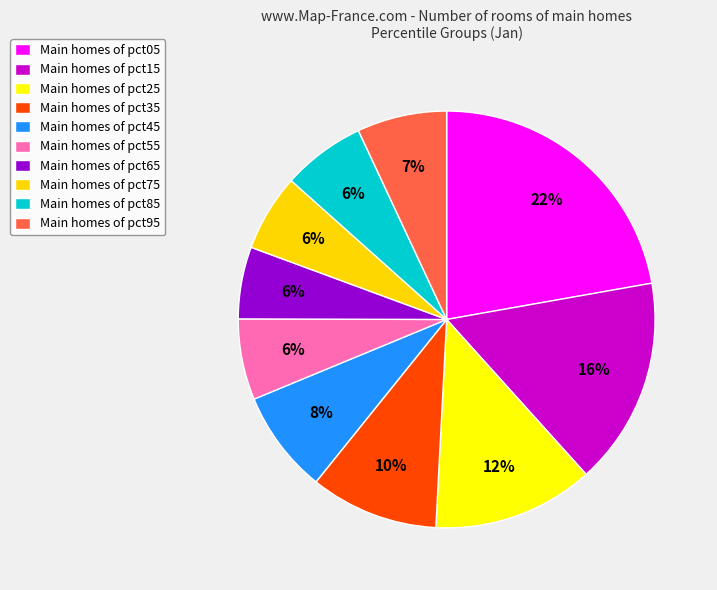

How many segments does this pie chart have?

10